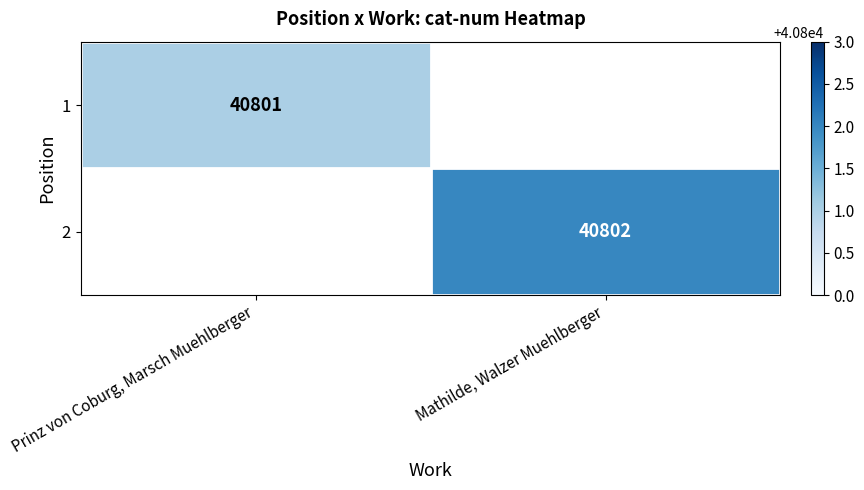

Is it true that 1 equals 40801 at Prinz von Coburg, Marsch Muehlberger?

True